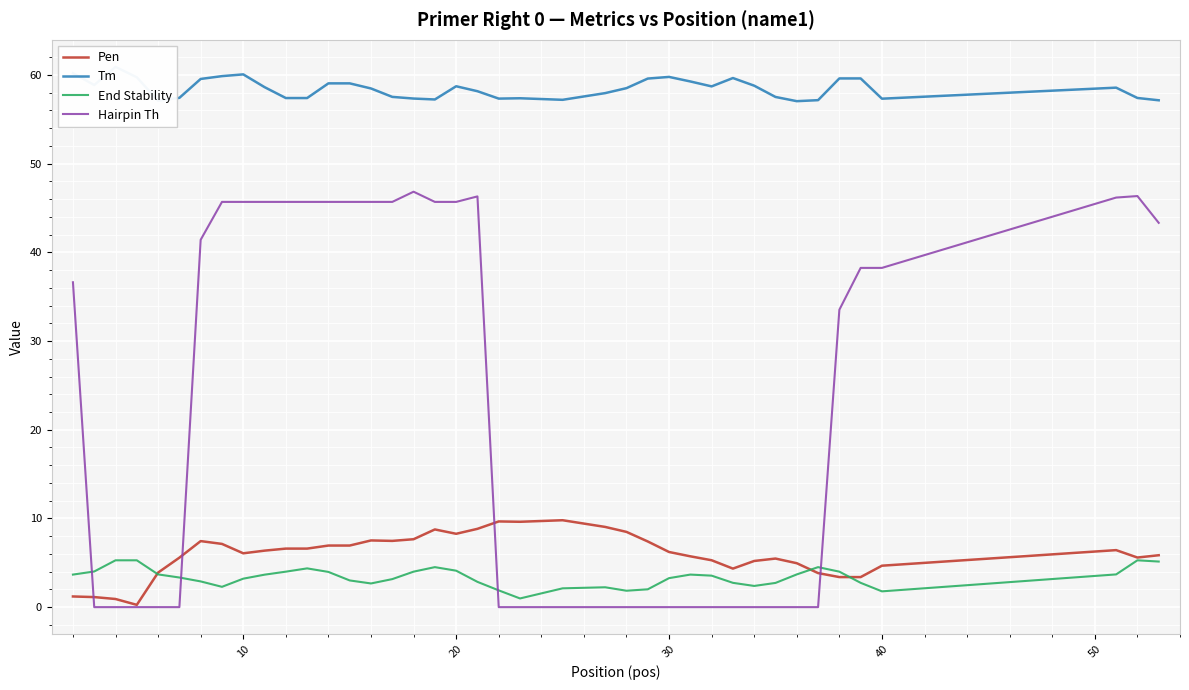

After their last crossing, which series has the higher values: End Stability or Hairpin Th?

Hairpin Th